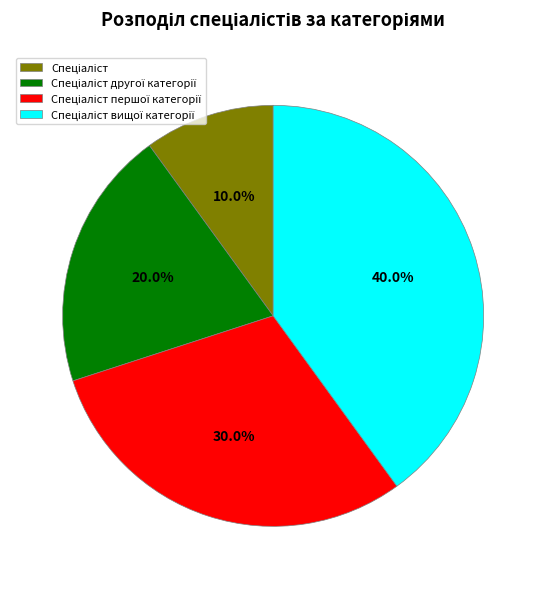

Is there any slice that represents more than half of the pie?

No